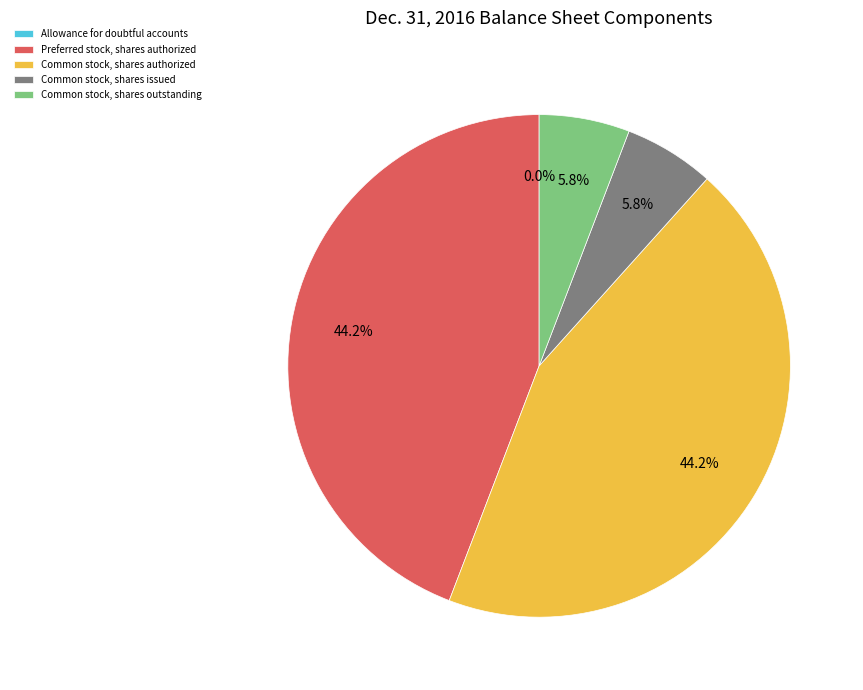

What percentage is the Common stock, shares authorized slice, to the nearest percent?

44%